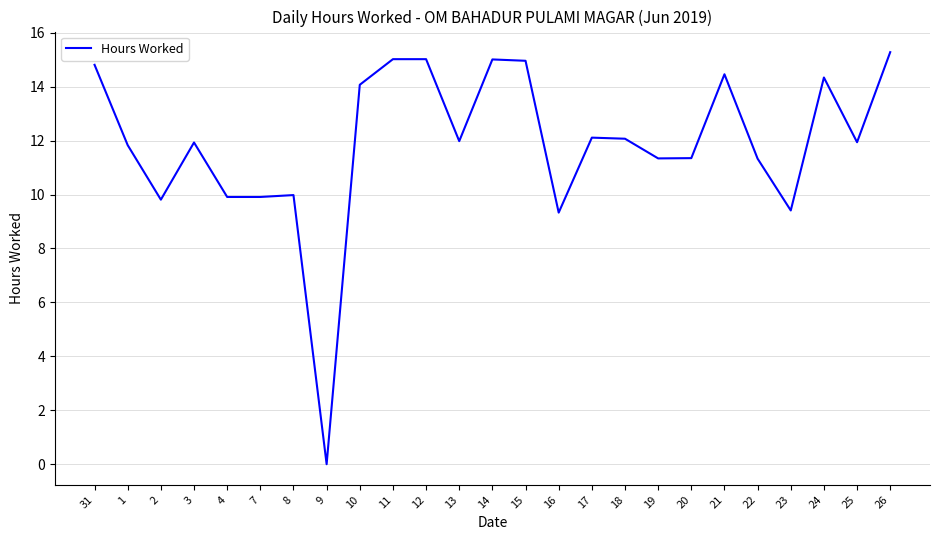

The value at 4 is 9.9. True or false?

True